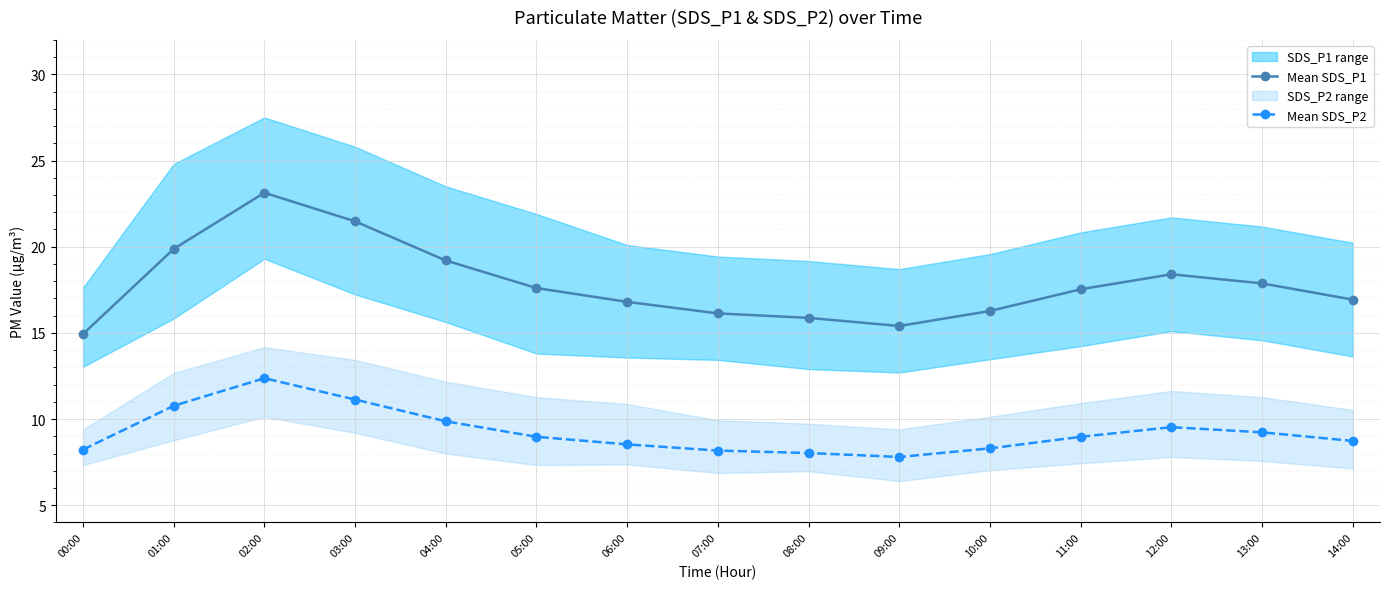

True or false: Mean SDS_P1 has more than 2 points higher than both neighbors.

False